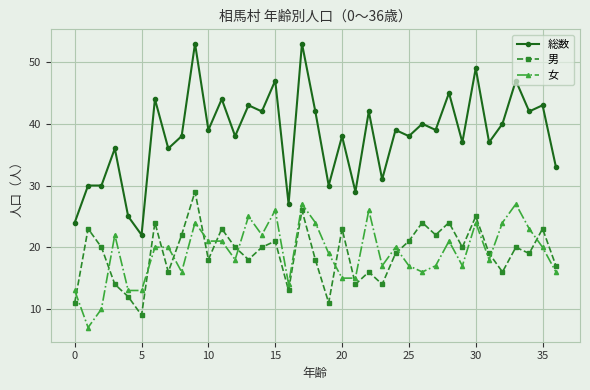

At how many categories does at least one series exceed 19?

37